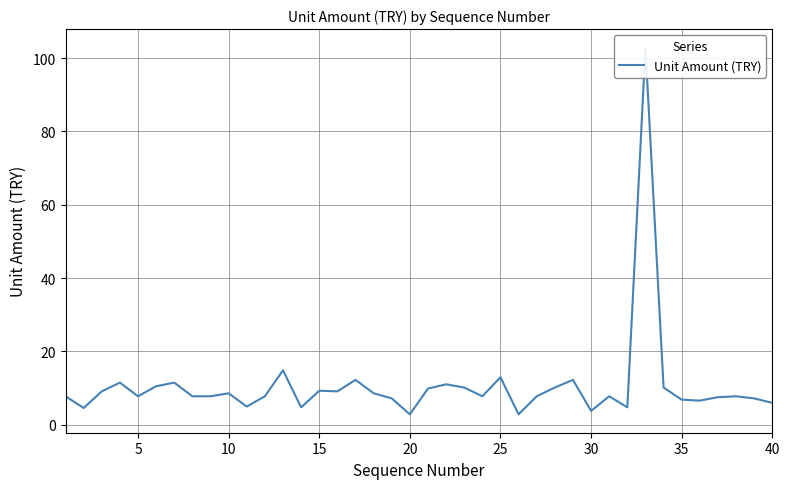

What is the greatest value displayed?

102.9